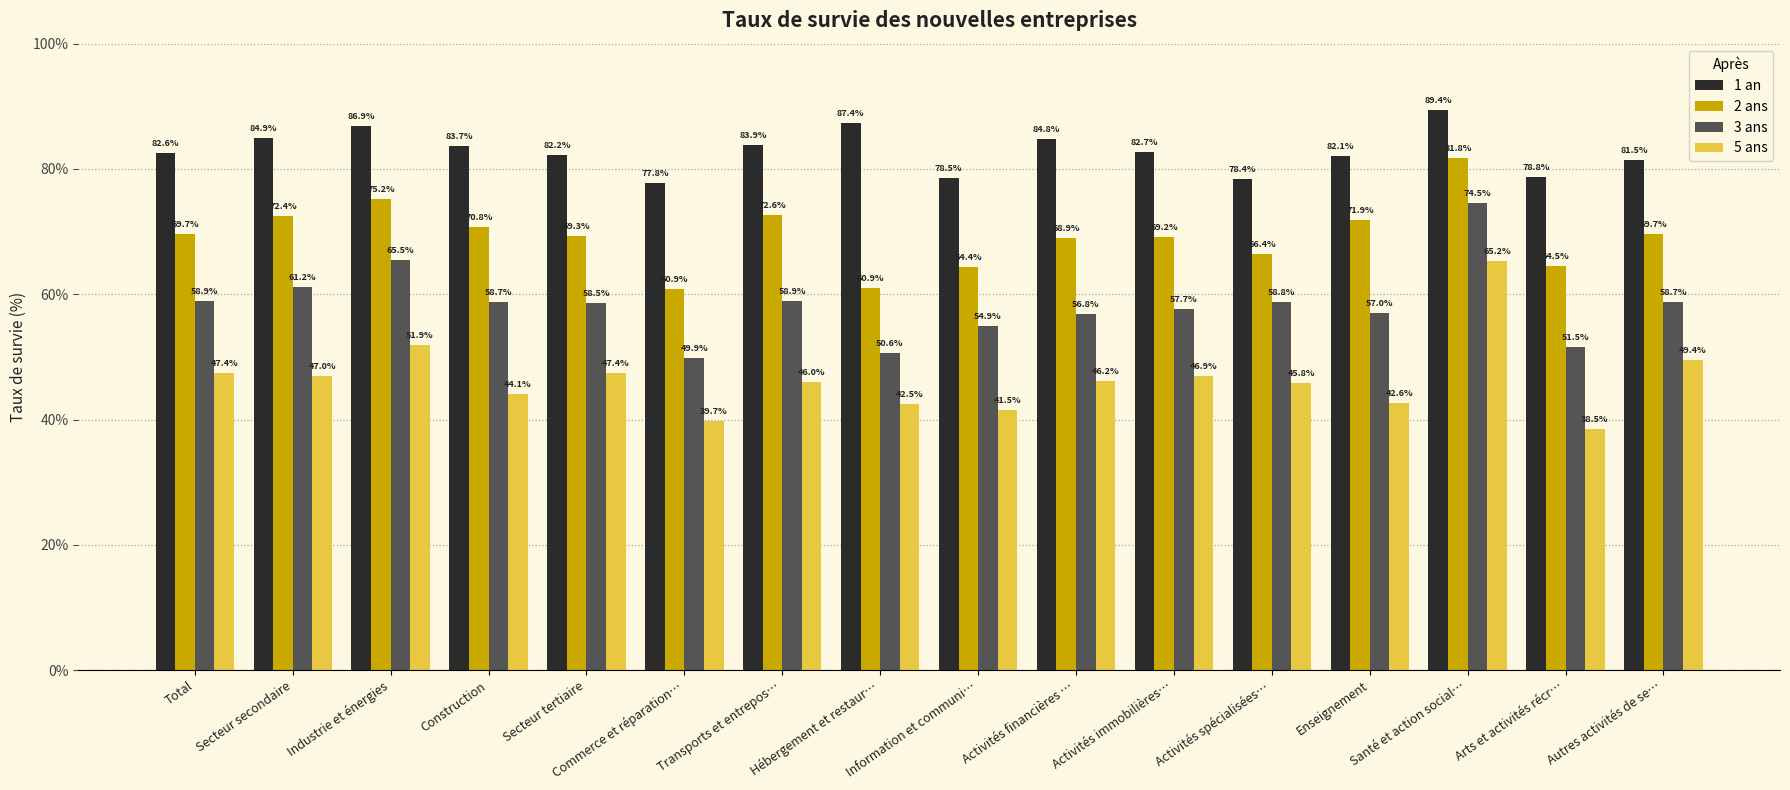

Reading left to right, list all the values displayed in this chart.

1 an: 82.6	84.9	86.9	83.7	82.2	77.8	83.9	87.4	78.5	84.8	82.7	78.4	82.1	89.4	78.8	81.5
2 ans: 69.7	72.4	75.2	70.8	69.3	60.9	72.6	60.9	64.4	68.9	69.2	66.4	71.9	81.8	64.5	69.7
3 ans: 58.9	61.2	65.5	58.7	58.5	49.9	58.9	50.6	54.9	56.8	57.7	58.8	57.0	74.5	51.5	58.7
5 ans: 47.4	47.0	51.9	44.1	47.4	39.7	46.0	42.5	41.5	46.2	46.9	45.8	42.6	65.2	38.5	49.4